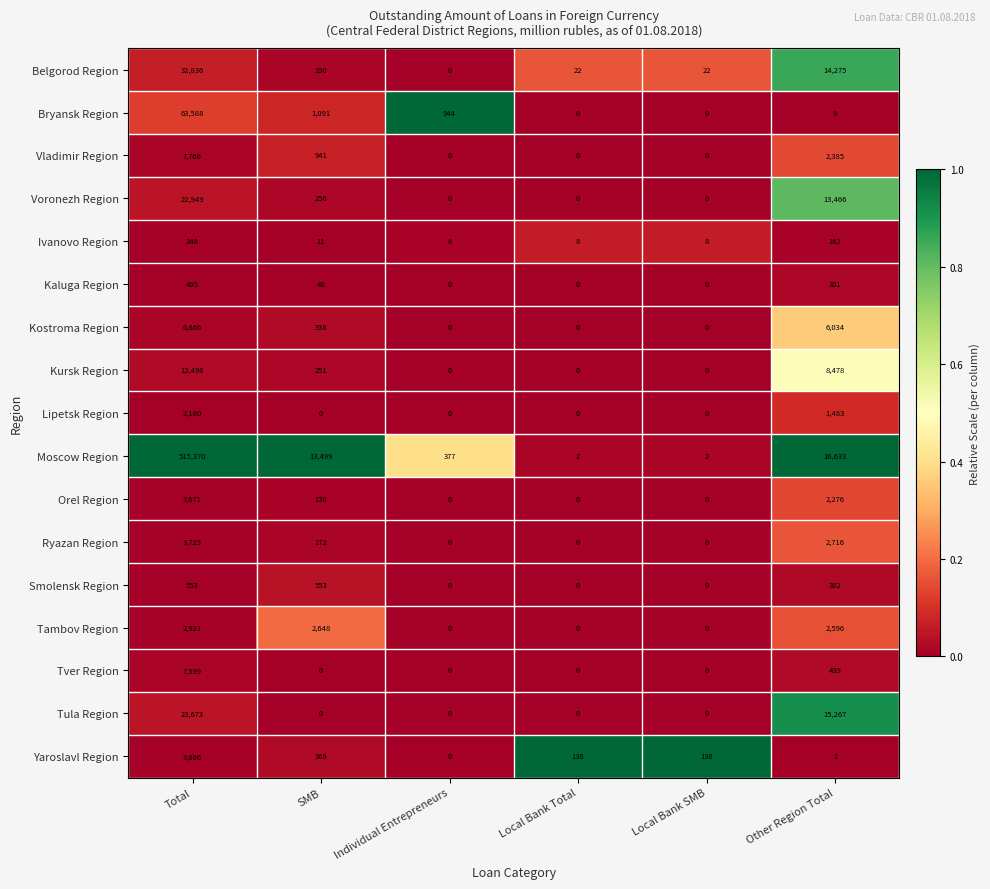

The value of Bryansk Region at SMB is 252. True or false?

False